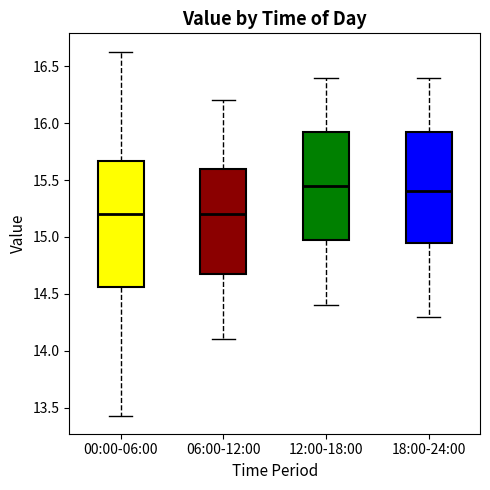

Comparing the boxes themselves (not the whiskers), which one is the tallest?

00:00-06:00